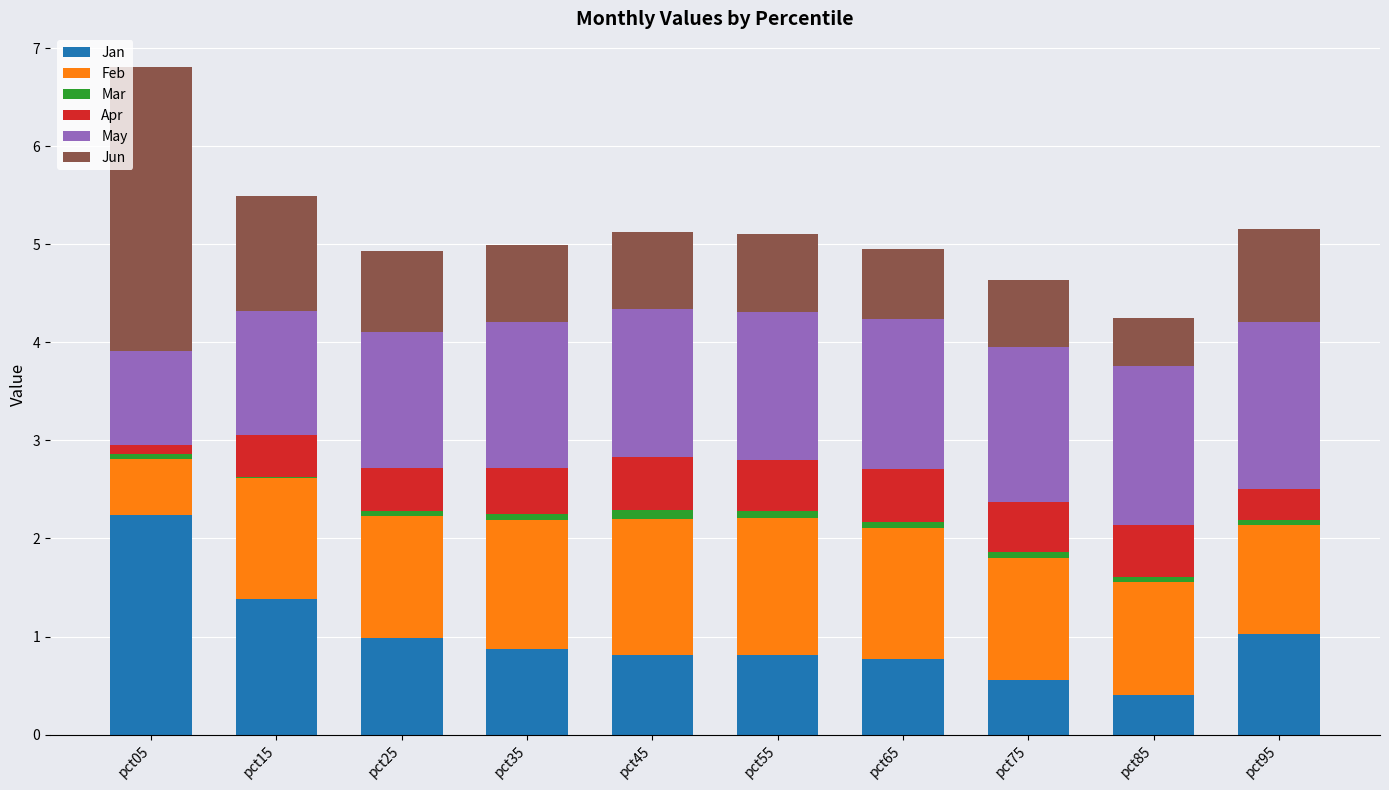

At which category is the sum across all series the highest?

pct05